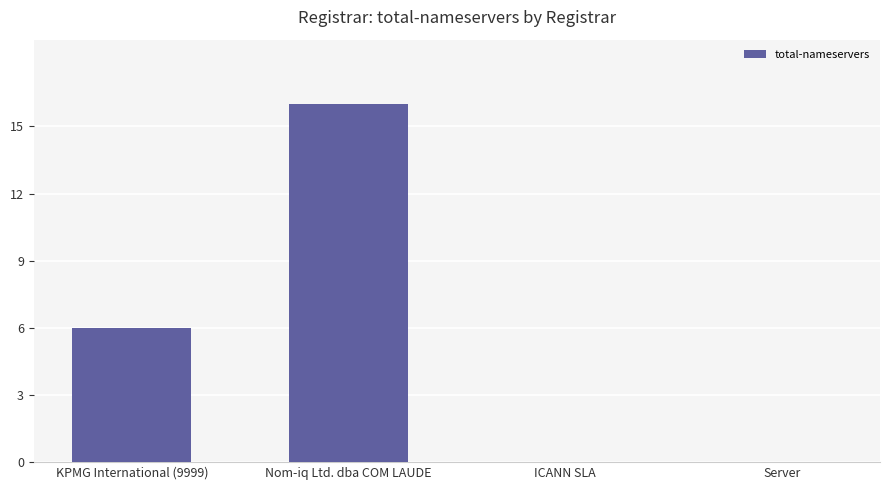

What is the greatest value displayed?

16